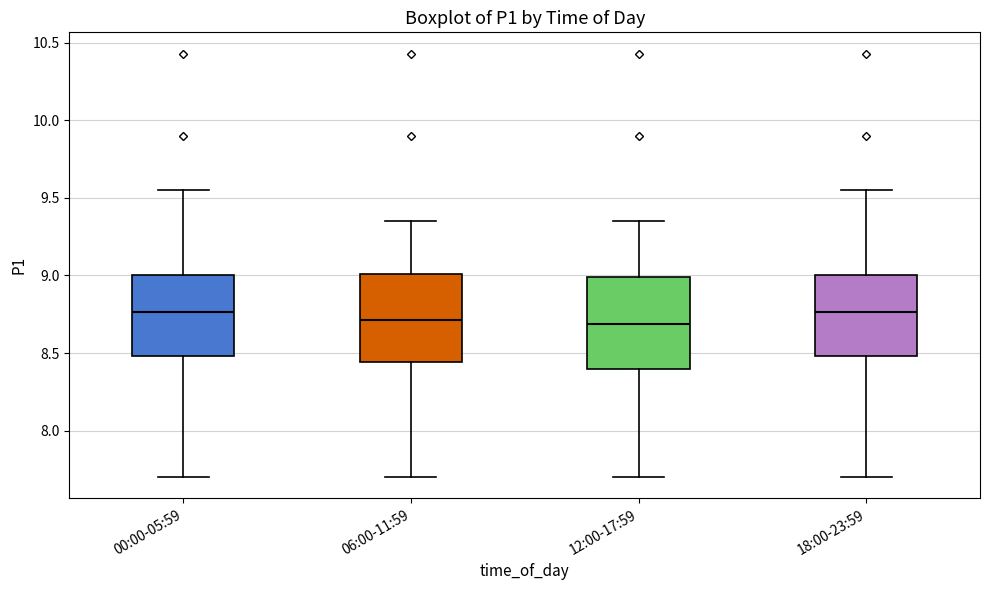

Reading left to right, read every box against the y-axis: the position of its median line, the range the box covers, and the ends of its whiskers. The values are not printed on the chart, so give them approximately, as read against the axis.

00:00-05:59: median 8.75, box 8.50 to 9.00, whiskers 7.70 to 9.55
06:00-11:59: median 8.70, box 8.45 to 9.00, whiskers 7.70 to 9.35
12:00-17:59: median 8.70, box 8.40 to 9.00, whiskers 7.70 to 9.35
18:00-23:59: median 8.75, box 8.50 to 9.00, whiskers 7.70 to 9.55